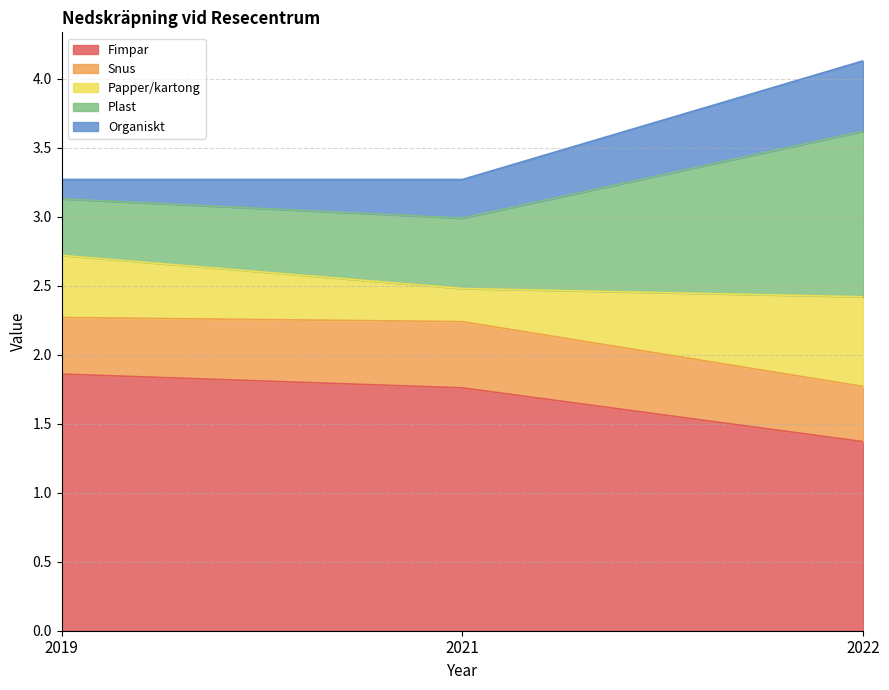

At which category is the sum across all series the highest?

2022